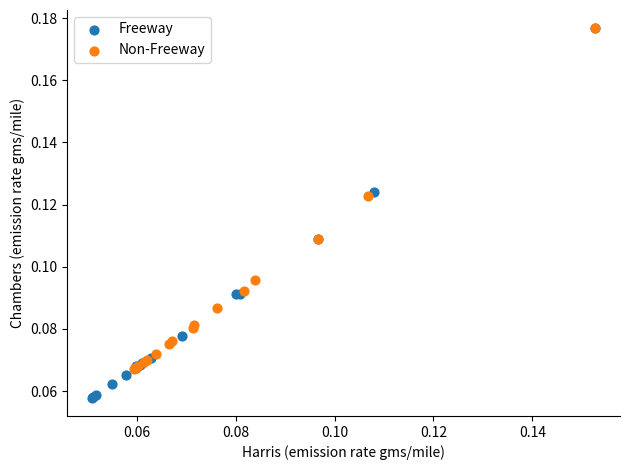

Which series contains the lowest Y value?

Freeway